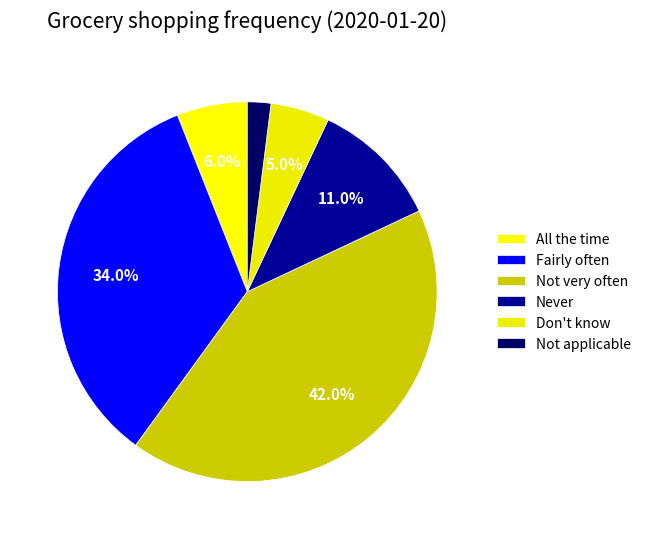

How many segments does this pie chart have?

6